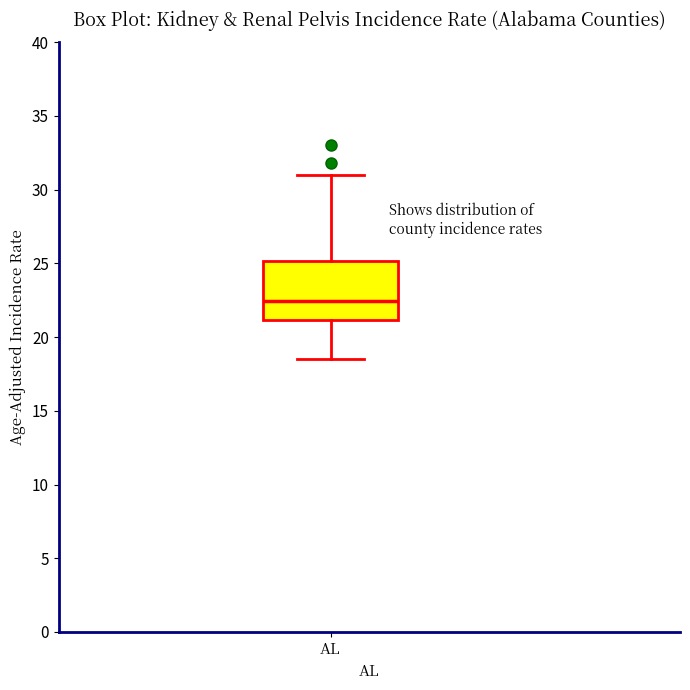

Where does the median line of the box for AL sit on the y-axis? The values are not printed on the chart, so give them approximately, as read against the axis.

22.5